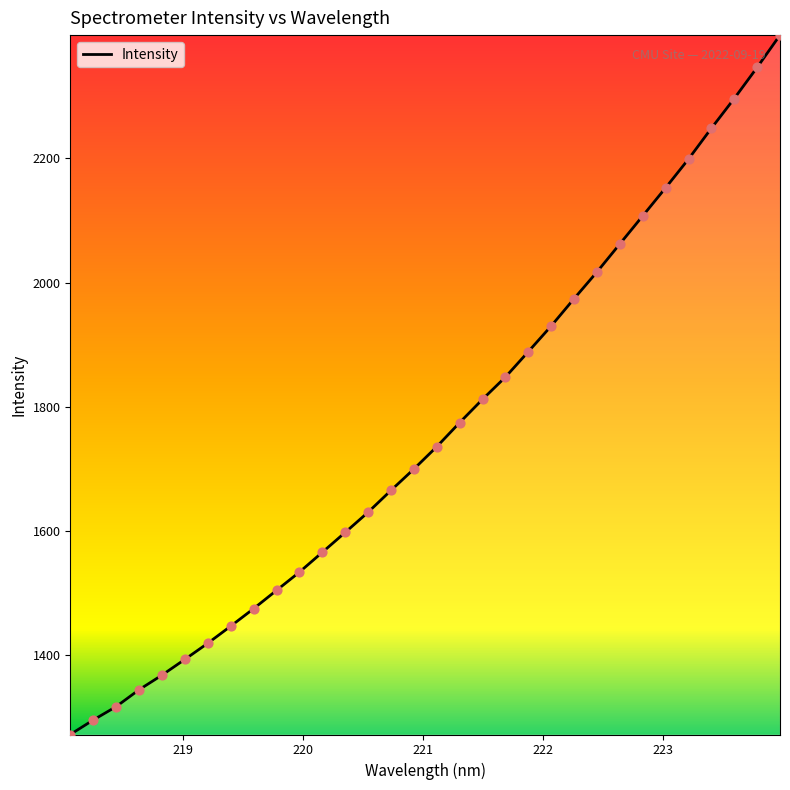

What is the maximum value shown in the chart?

2398.4